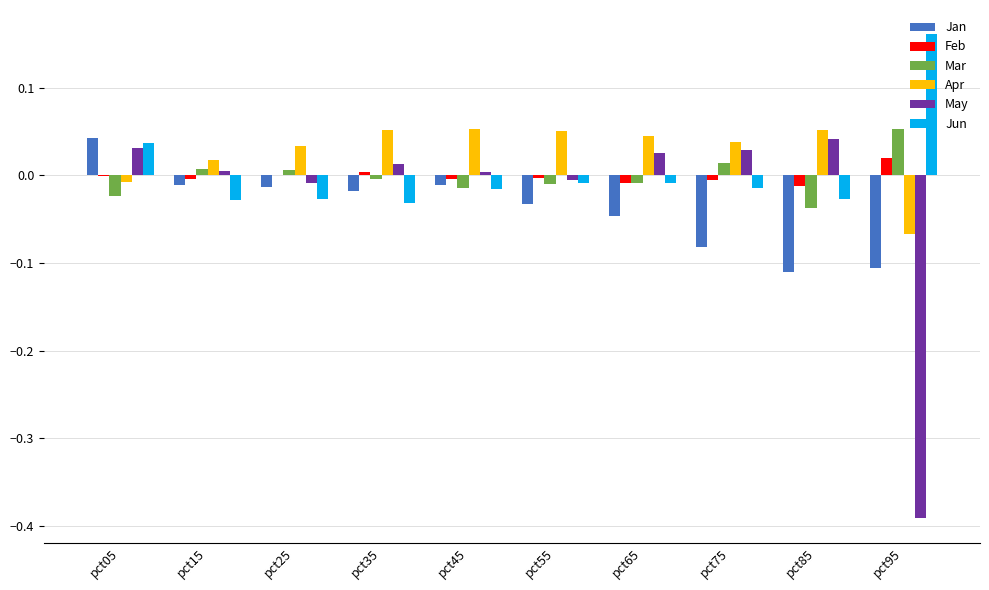

Where does the Jun series first go above 0?

pct05